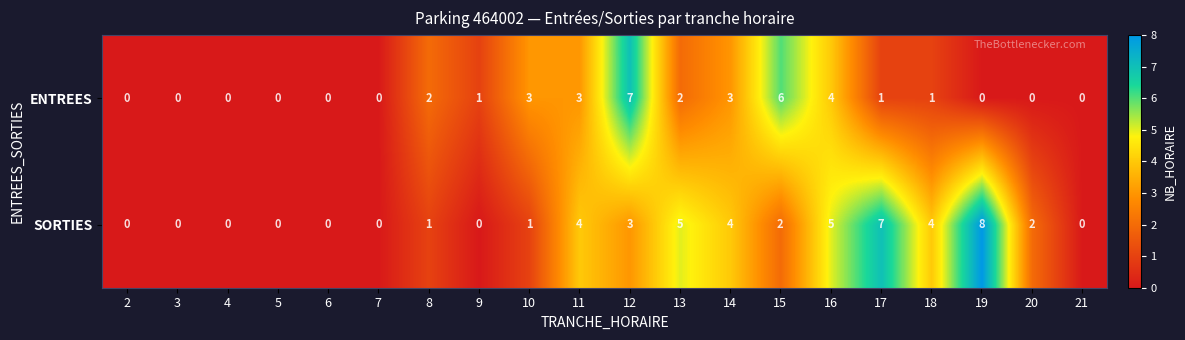

True or false: SORTIES has a value of 0 at 5.

True